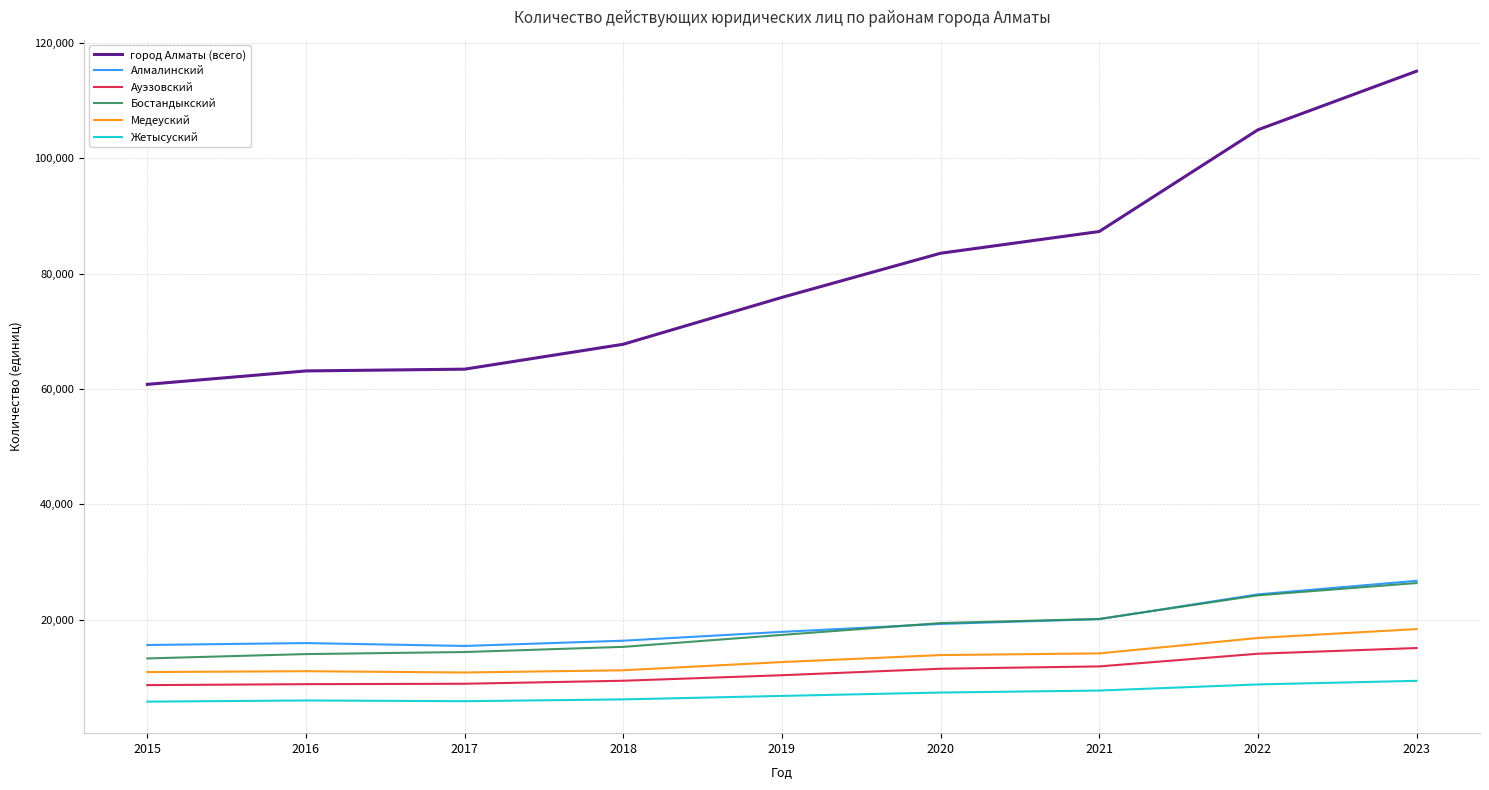

What is the difference between the highest and lowest values at 2022?

96177